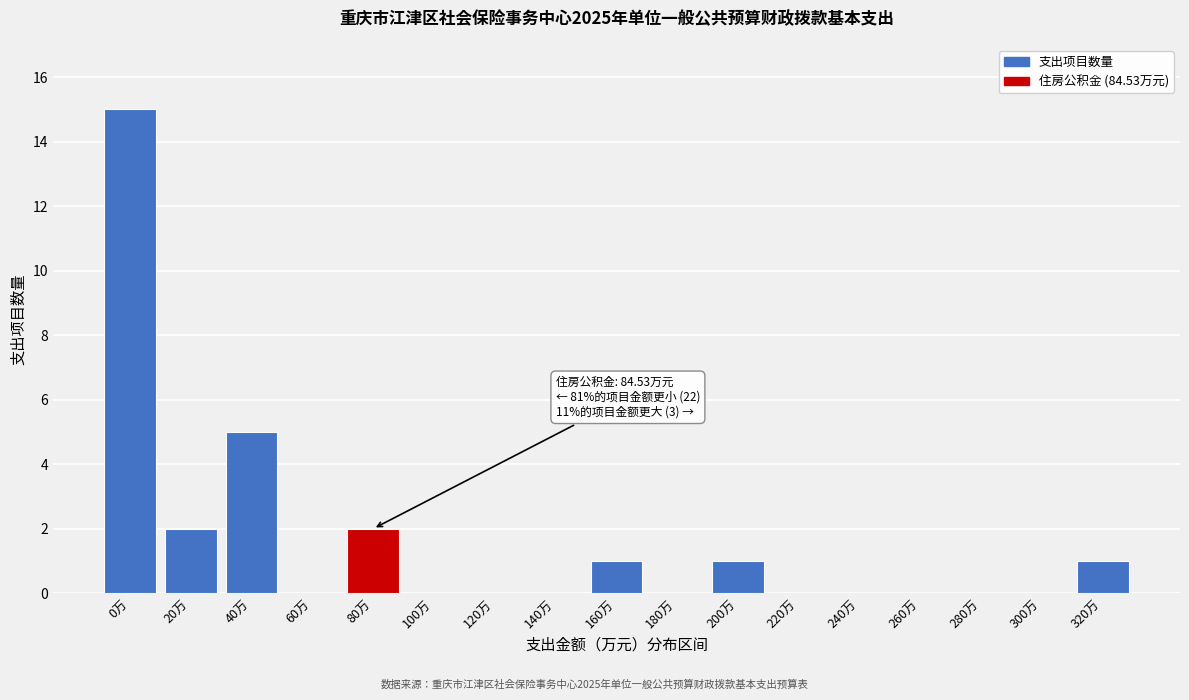

Reading left to right, what are all the values shown in this chart?

0万=15	20万=2	40万=5	60万=0	80万=2	100万=0	120万=0	140万=0	160万=1	180万=0	200万=1	220万=0	240万=0	260万=0	280万=0	300万=0	320万=1